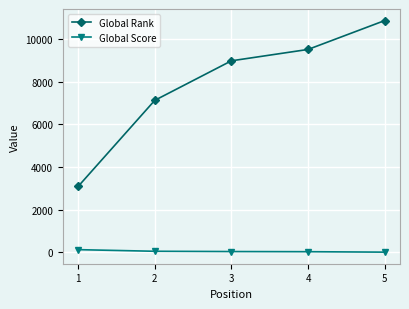

What is the lowest value of the Global Rank series?

3085